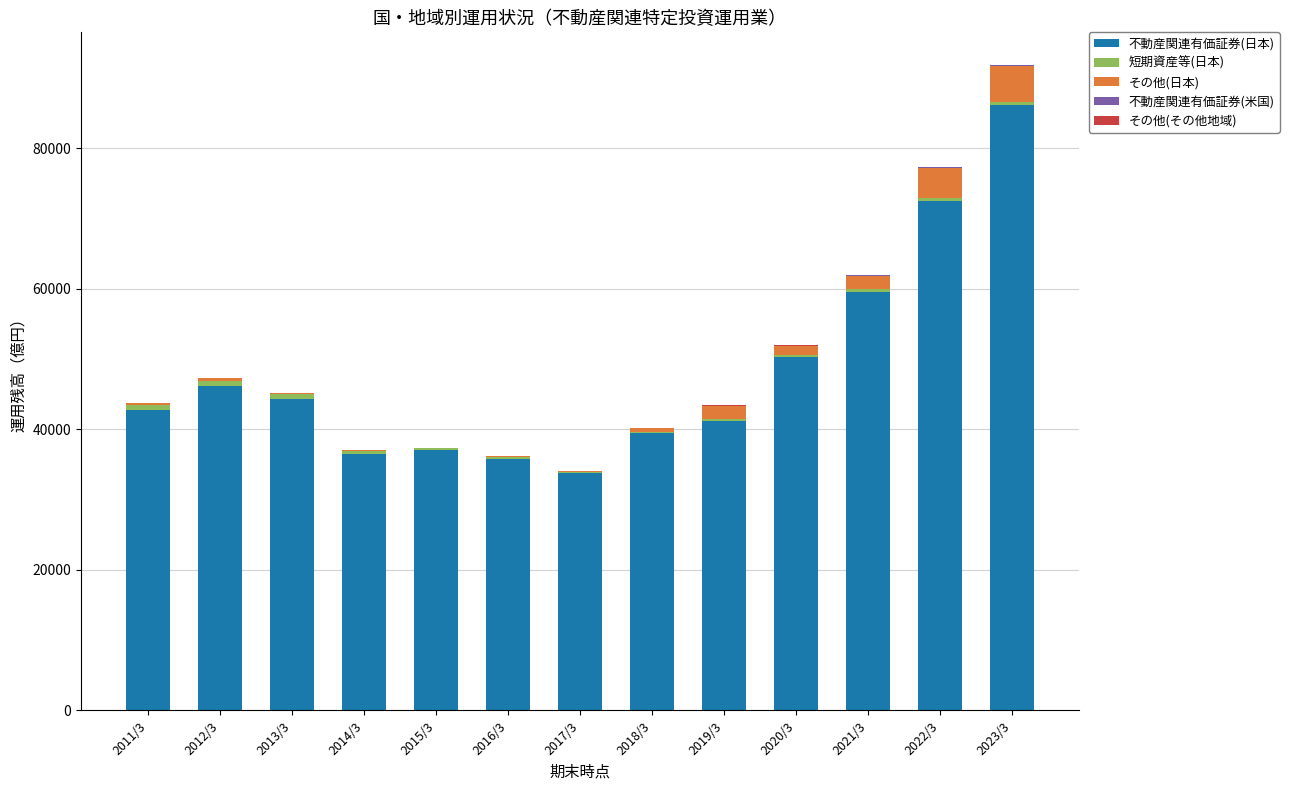

At which category is the sum across all series the highest?

2023/3